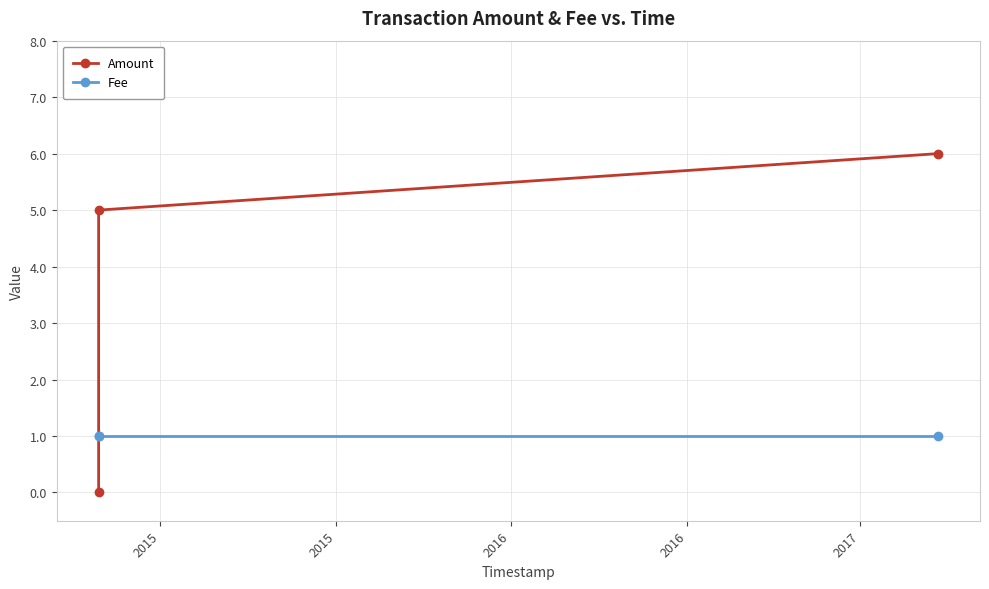

List the series in order of their peak value, lowest first.

Fee, Amount